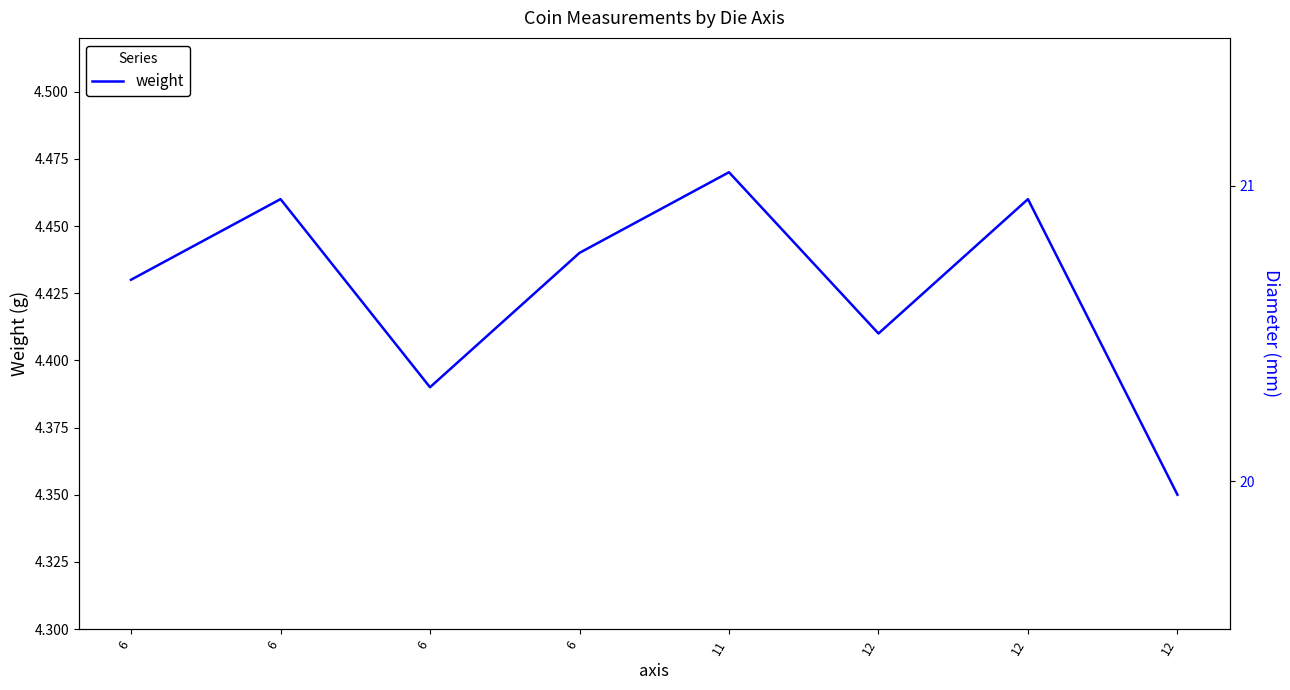

Reading left to right, what are all the values shown in this chart?

4.4	4.5	4.4	4.4	4.5	4.4	4.5	4.3